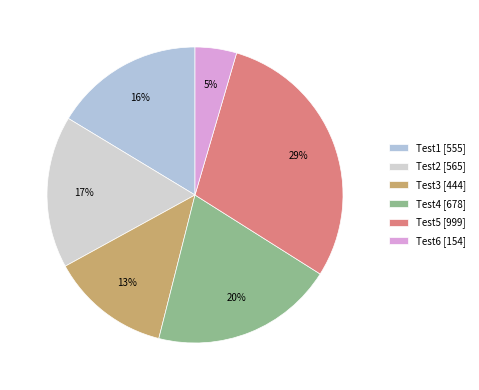

What is the ratio of the value at Test3 to the value at Test1?

0.8